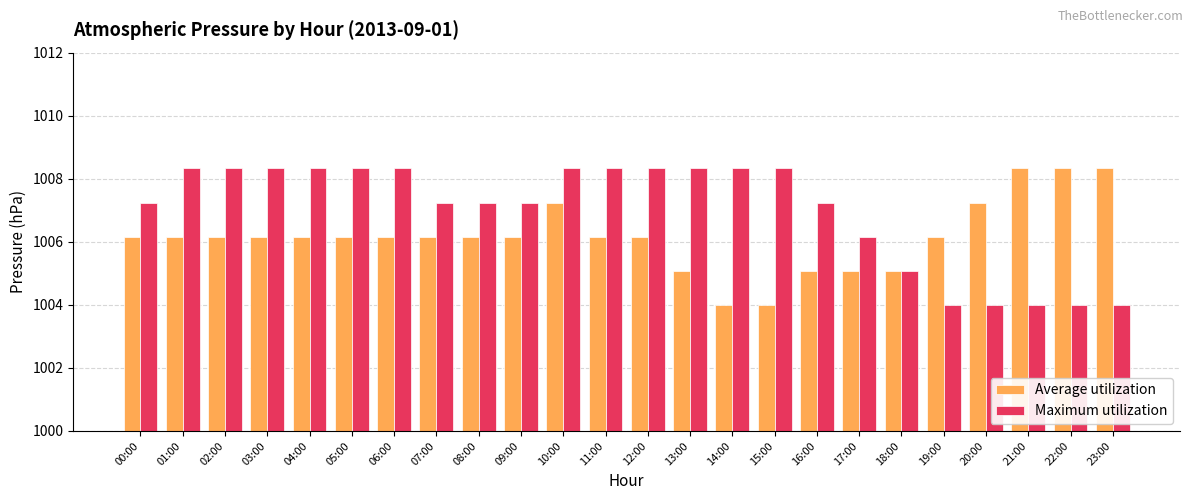

True or false: Maximum utilization has a value of 1004.0 at 21:00.

True